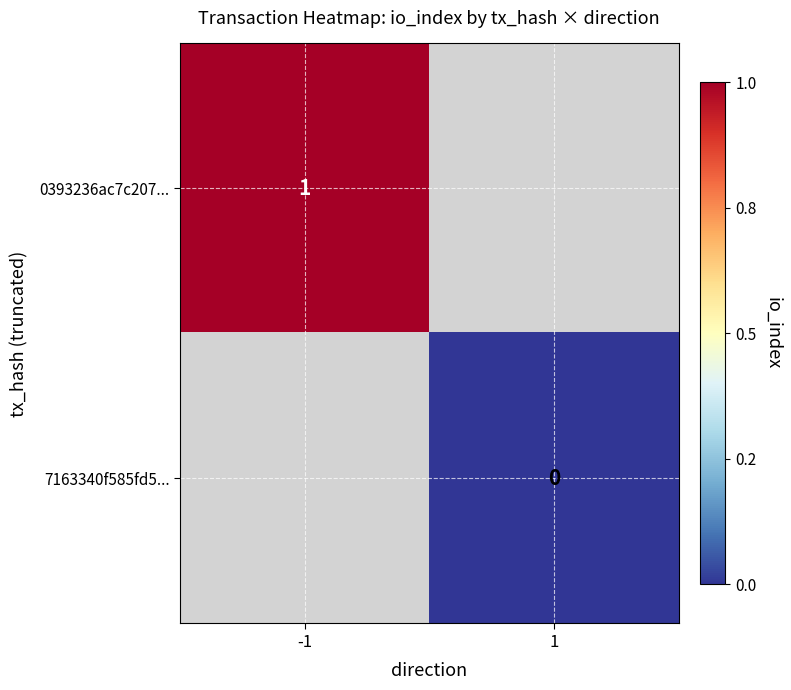

The value of 0393236ac7c207... at -1 is 1. True or false?

True